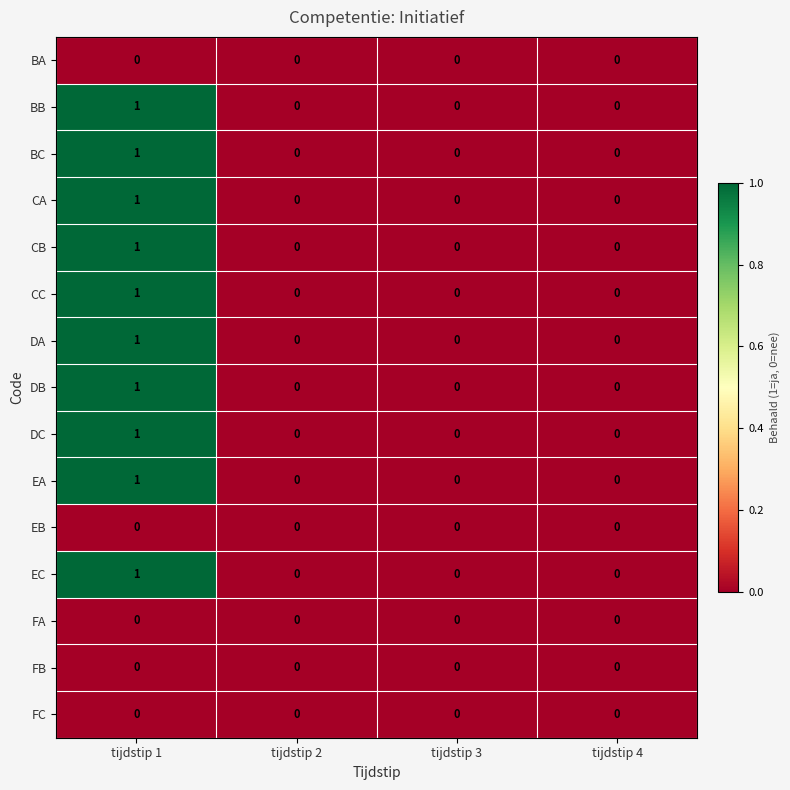

True or false: BC has a value of 0 at tijdstip 4.

True